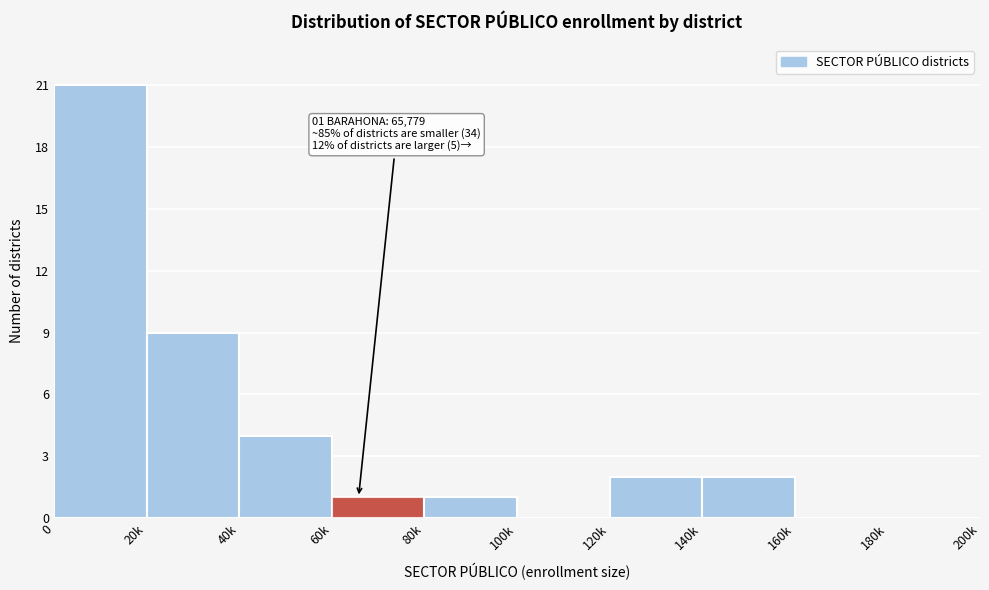

Reading left to right, list all the values displayed in this chart.

0=21	20k=9	40k=4	60k=1	80k=1	100k=0	120k=2	140k=2	160k=0	180k=0